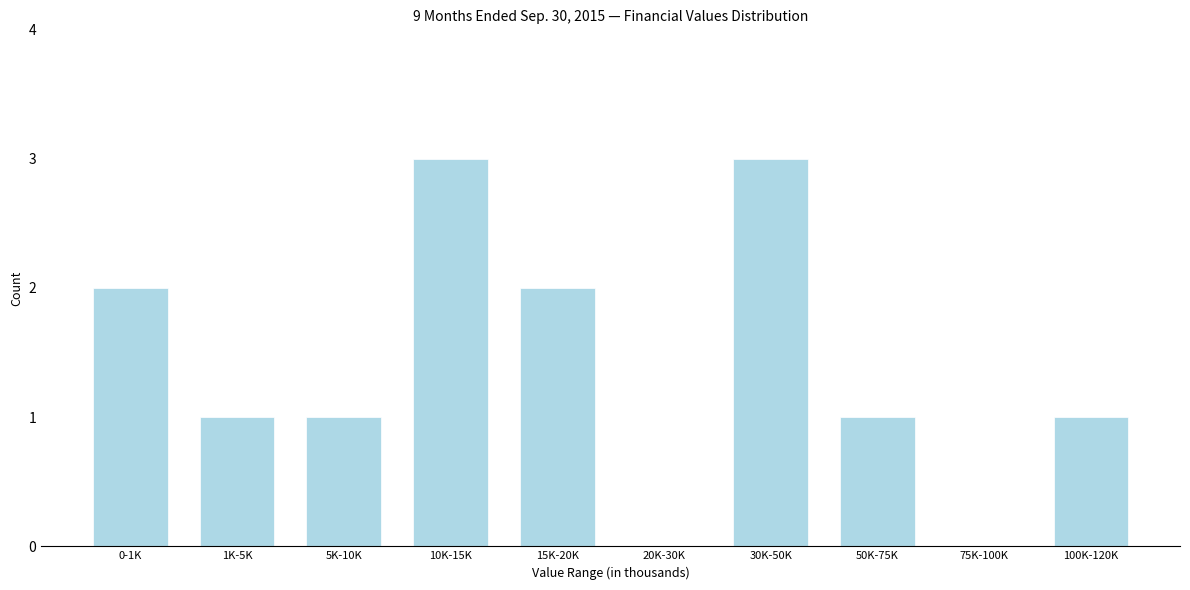

Reading right to left, transcribe all the data shown in this chart.

100K-120K=1	75K-100K=0	50K-75K=1	30K-50K=3	20K-30K=0	15K-20K=2	10K-15K=3	5K-10K=1	1K-5K=1	0-1K=2